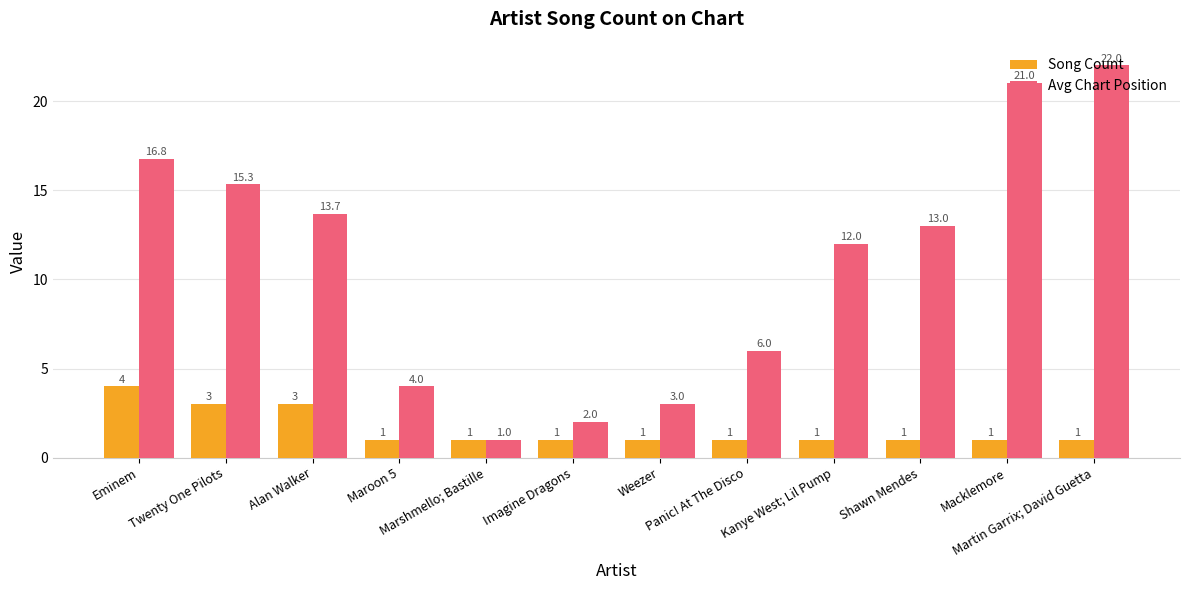

The Avg Chart Position series shows 21.0 at Macklemore. True or false?

True